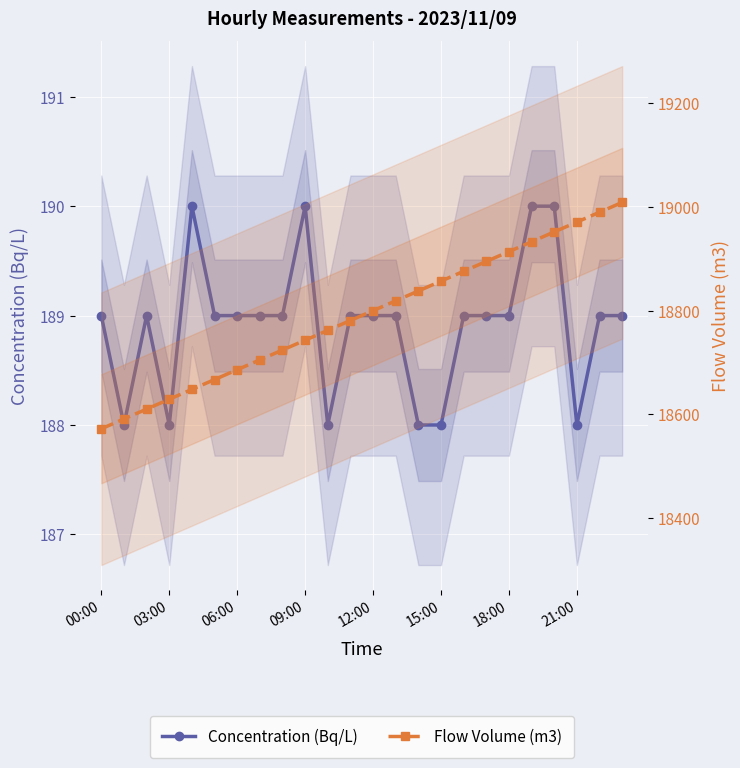

What is the sum of all Concentration (Bq/L) values?

4534